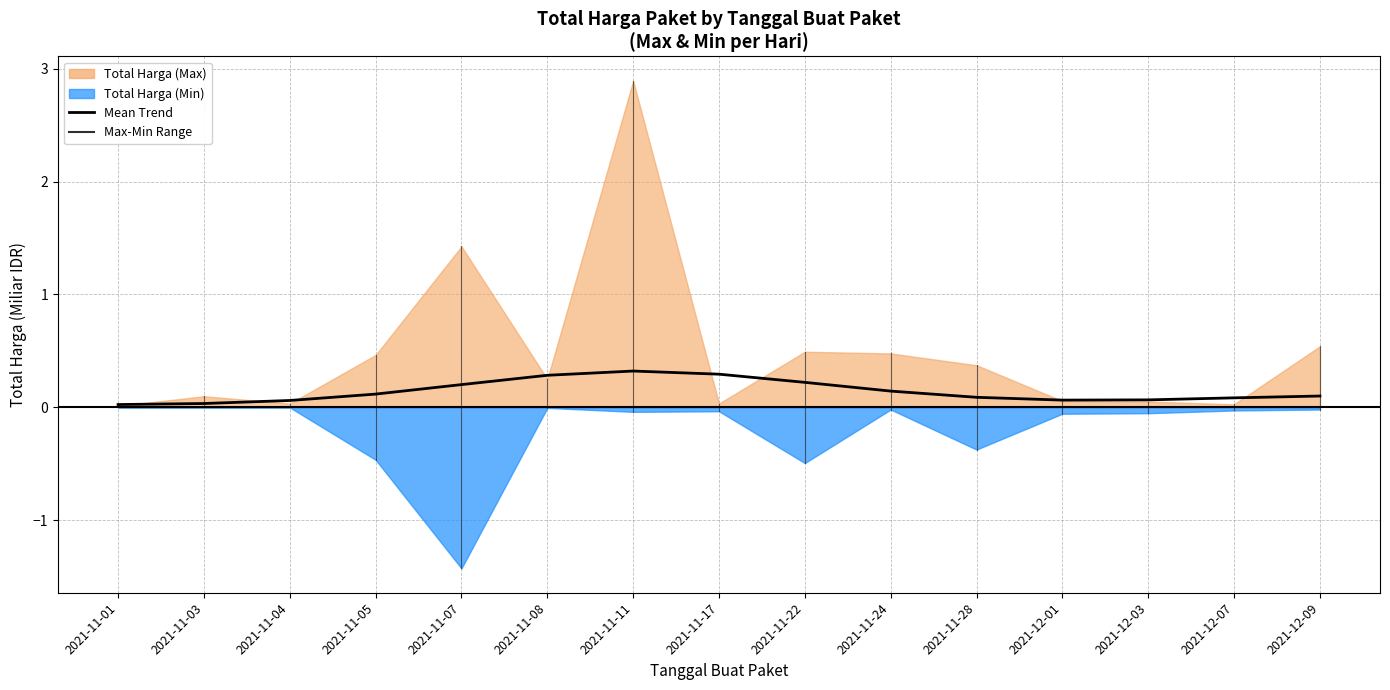

Reading right to left, extract all data points from this chart.

2021-12-09=0.1	2021-12-07=0.1	2021-12-03=0.1	2021-12-01=0.1	2021-11-28=0.1	2021-11-24=0.1	2021-11-22=0.2	2021-11-17=0.3	2021-11-11=0.3	2021-11-08=0.3	2021-11-07=0.2	2021-11-05=0.1	2021-11-04=0.1	2021-11-03=0.0	2021-11-01=0.0